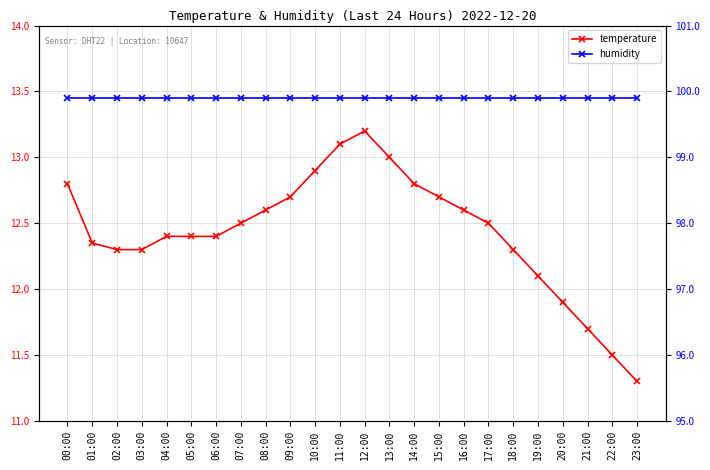

True or false: temperature has a value of 20.6 at 13:00.

False